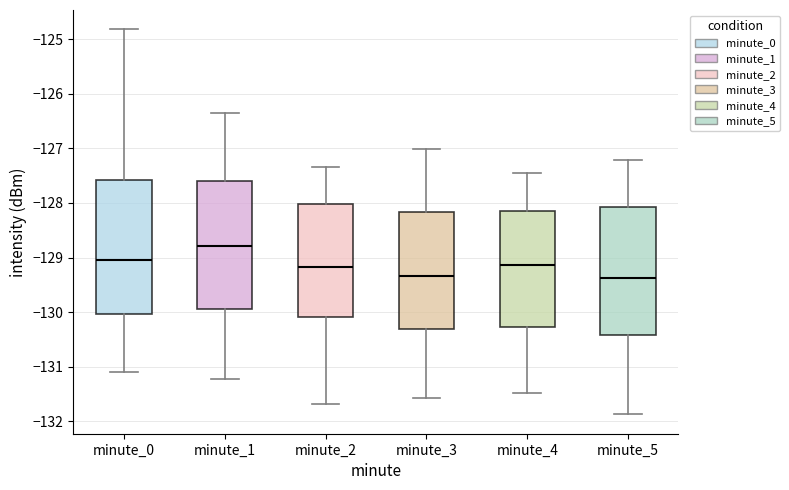

Reading left to right, read every box against the y-axis: the position of its median line, the range the box covers, and the ends of its whiskers. The values are not printed on the chart, so give them approximately, as read against the axis.

minute_0: median -129.1, box -130.0 to -127.6, whiskers -131.1 to -124.8
minute_1: median -128.8, box -129.9 to -127.6, whiskers -131.2 to -126.3
minute_2: median -129.2, box -130.1 to -128.0, whiskers -131.7 to -127.3
minute_3: median -129.3, box -130.3 to -128.2, whiskers -131.6 to -127.0
minute_4: median -129.1, box -130.3 to -128.2, whiskers -131.5 to -127.5
minute_5: median -129.4, box -130.4 to -128.1, whiskers -131.9 to -127.2